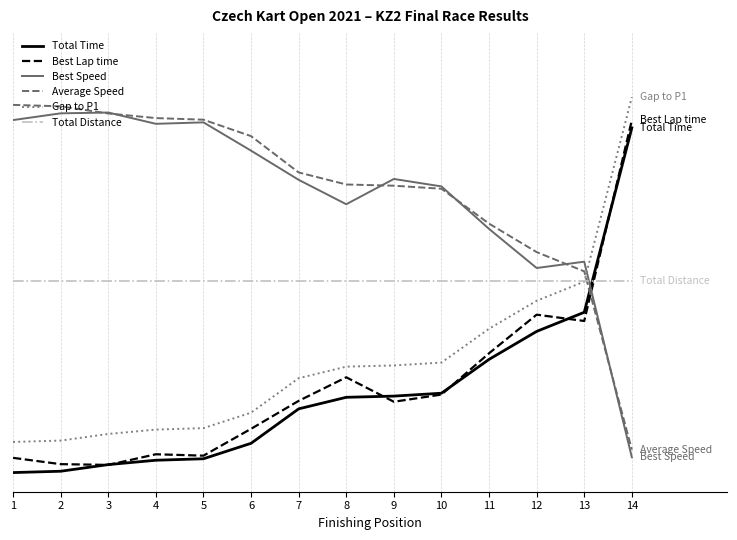

Does the chart display data point markers on the line(s)?

No